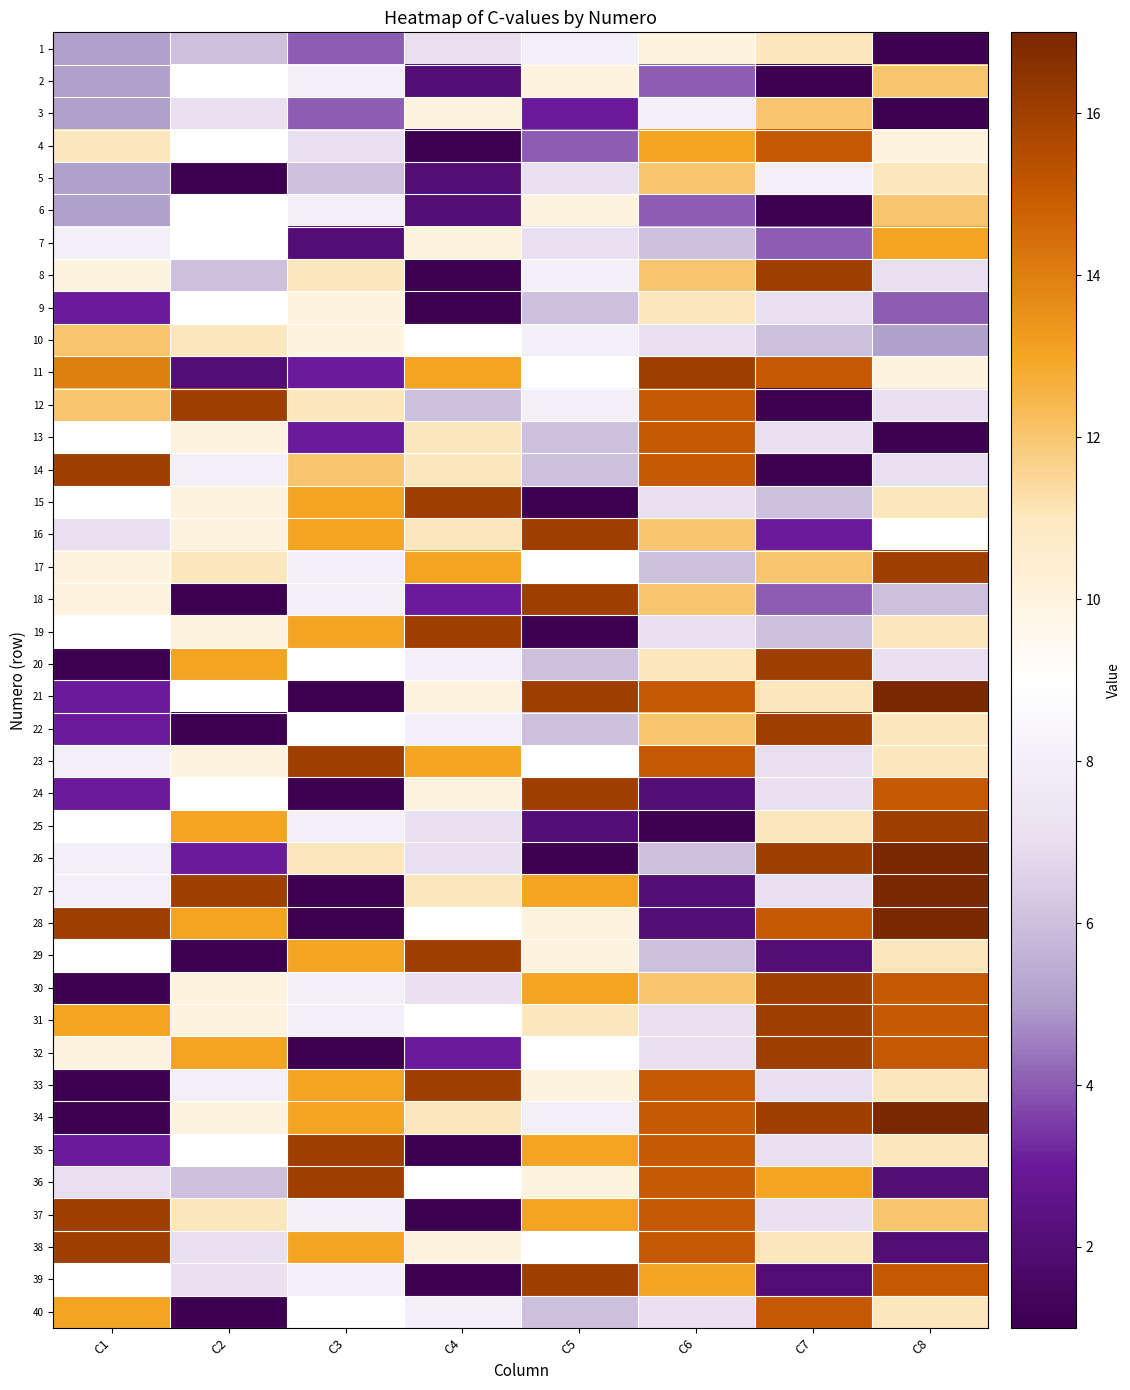

Reading left to right, what are all the values shown in this chart?

1: C1=5	C2=6	C3=4	C4=7	C5=8	C6=10	C7=11	C8=1
2: C1=5	C2=9	C3=8	C4=2	C5=10	C6=4	C7=1	C8=12
3: C1=5	C2=7	C3=4	C4=10	C5=3	C6=8	C7=12	C8=1
4: C1=11	C2=9	C3=7	C4=1	C5=4	C6=13	C7=15	C8=10
5: C1=5	C2=1	C3=6	C4=2	C5=7	C6=12	C7=8	C8=11
6: C1=5	C2=9	C3=8	C4=2	C5=10	C6=4	C7=1	C8=12
7: C1=8	C2=9	C3=2	C4=10	C5=7	C6=6	C7=4	C8=13
8: C1=10	C2=6	C3=11	C4=1	C5=8	C6=12	C7=16	C8=7
9: C1=3	C2=9	C3=10	C4=1	C5=6	C6=11	C7=7	C8=4
10: C1=12	C2=11	C3=10	C4=9	C5=8	C6=7	C7=6	C8=5
11: C1=14	C2=2	C3=3	C4=13	C5=9	C6=16	C7=15	C8=10
12: C1=12	C2=16	C3=11	C4=6	C5=8	C6=15	C7=1	C8=7
13: C1=9	C2=10	C3=3	C4=11	C5=6	C6=15	C7=7	C8=1
14: C1=16	C2=8	C3=12	C4=11	C5=6	C6=15	C7=1	C8=7
15: C1=9	C2=10	C3=13	C4=16	C5=1	C6=7	C7=6	C8=11
16: C1=7	C2=10	C3=13	C4=11	C5=16	C6=12	C7=3	C8=9
17: C1=10	C2=11	C3=8	C4=13	C5=9	C6=6	C7=12	C8=16
18: C1=10	C2=1	C3=8	C4=3	C5=16	C6=12	C7=4	C8=6
19: C1=9	C2=10	C3=13	C4=16	C5=1	C6=7	C7=6	C8=11
20: C1=1	C2=13	C3=9	C4=8	C5=6	C6=11	C7=16	C8=7
21: C1=3	C2=9	C3=1	C4=10	C5=16	C6=15	C7=11	C8=17
22: C1=3	C2=1	C3=9	C4=8	C5=6	C6=12	C7=16	C8=11
23: C1=8	C2=10	C3=16	C4=13	C5=9	C6=15	C7=7	C8=11
24: C1=3	C2=9	C3=1	C4=10	C5=16	C6=2	C7=7	C8=15
25: C1=9	C2=13	C3=8	C4=7	C5=2	C6=1	C7=11	C8=16
26: C1=8	C2=3	C3=11	C4=7	C5=1	C6=6	C7=16	C8=17
27: C1=8	C2=16	C3=1	C4=11	C5=13	C6=2	C7=7	C8=17
28: C1=16	C2=13	C3=1	C4=9	C5=10	C6=2	C7=15	C8=17
29: C1=9	C2=1	C3=13	C4=16	C5=10	C6=6	C7=2	C8=11
30: C1=1	C2=10	C3=8	C4=7	C5=13	C6=12	C7=16	C8=15
31: C1=13	C2=10	C3=8	C4=9	C5=11	C6=7	C7=16	C8=15
32: C1=10	C2=13	C3=1	C4=3	C5=9	C6=7	C7=16	C8=15
33: C1=1	C2=8	C3=13	C4=16	C5=10	C6=15	C7=7	C8=11
34: C1=1	C2=10	C3=13	C4=11	C5=8	C6=15	C7=16	C8=17
35: C1=3	C2=9	C3=16	C4=1	C5=13	C6=15	C7=7	C8=11
36: C1=7	C2=6	C3=16	C4=9	C5=10	C6=15	C7=13	C8=2
37: C1=16	C2=11	C3=8	C4=1	C5=13	C6=15	C7=7	C8=12
38: C1=16	C2=7	C3=13	C4=10	C5=9	C6=15	C7=11	C8=2
39: C1=9	C2=7	C3=8	C4=1	C5=16	C6=13	C7=2	C8=15
40: C1=13	C2=1	C3=9	C4=8	C5=6	C6=7	C7=15	C8=11